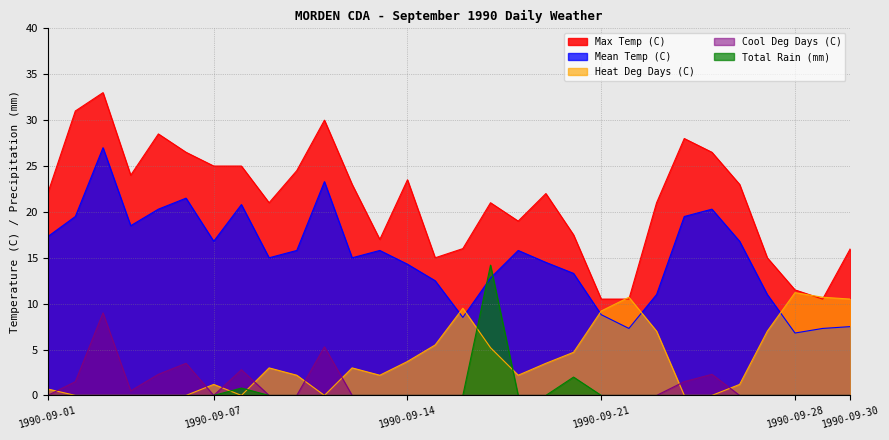

Rank the series by their maximum value, from highest to lowest.

Max Temp (C), Mean Temp (C), Total Rain (mm), Heat Deg Days (C), Cool Deg Days (C)